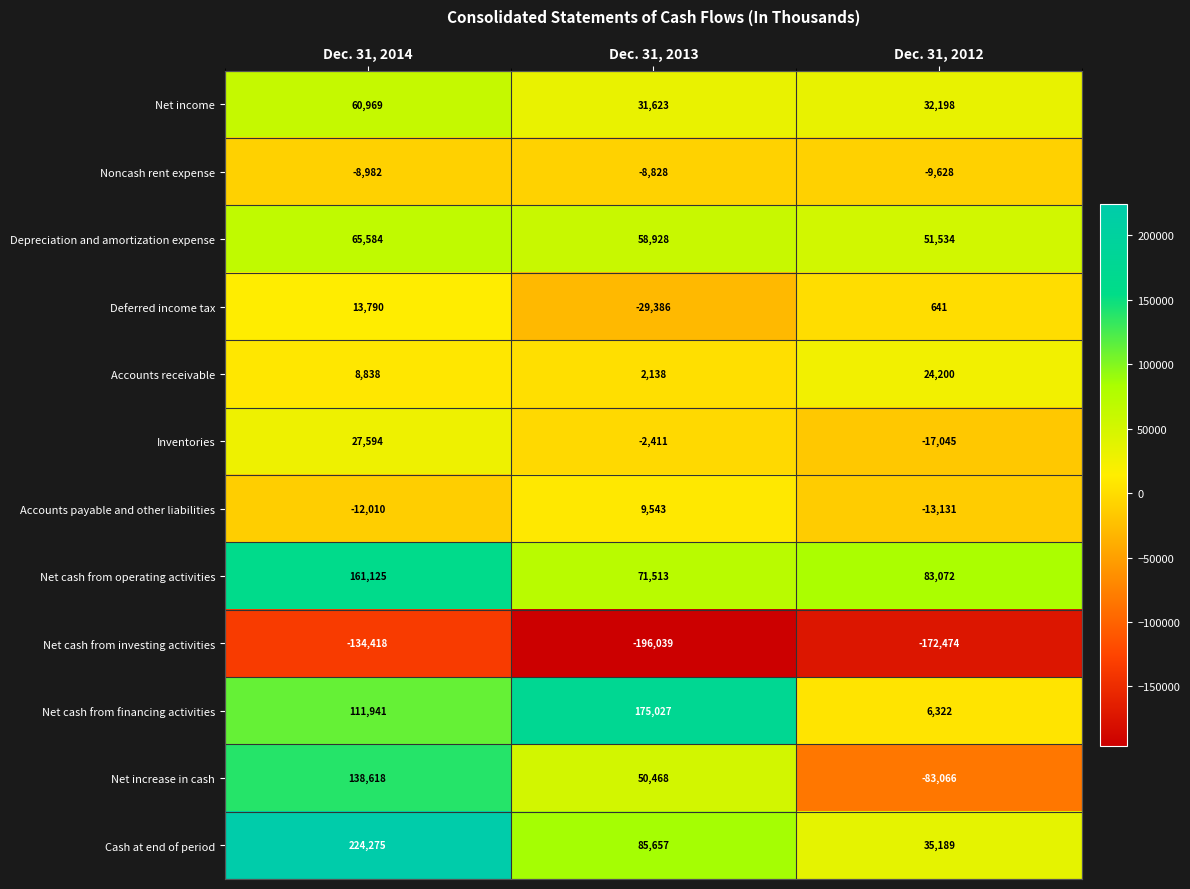

Is it true that Net cash from investing activities equals -134418 at Dec. 31, 2014?

True